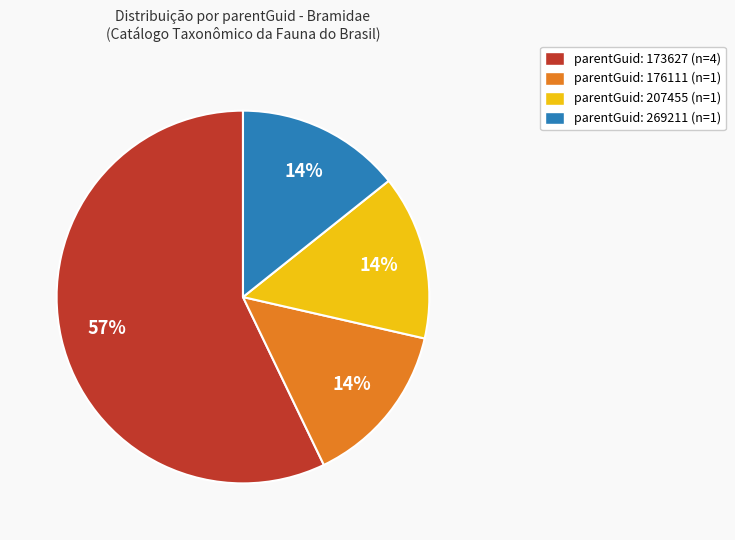

What percentage is the parentGuid: 269211 (n=1) slice, to the nearest percent?

14%